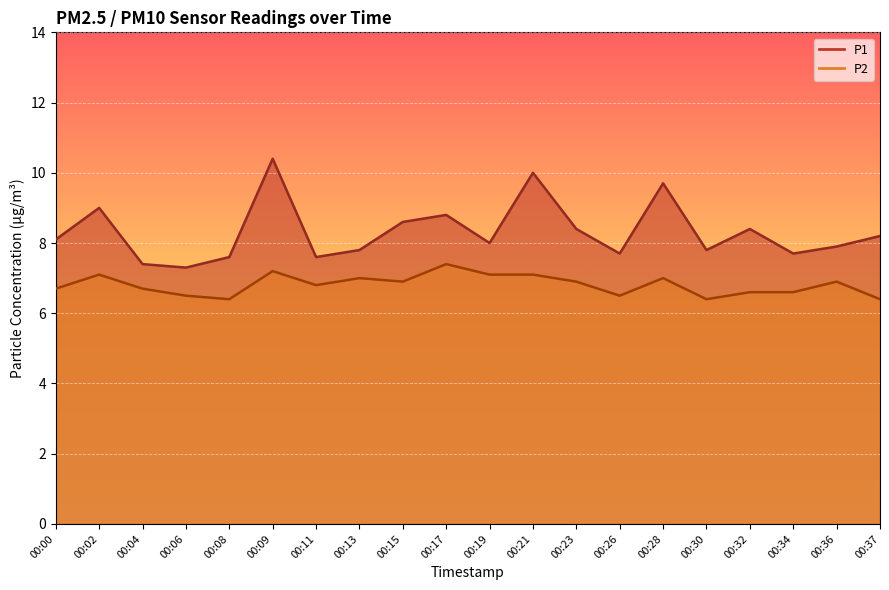

At which category is the sum across all series the highest?

00:09